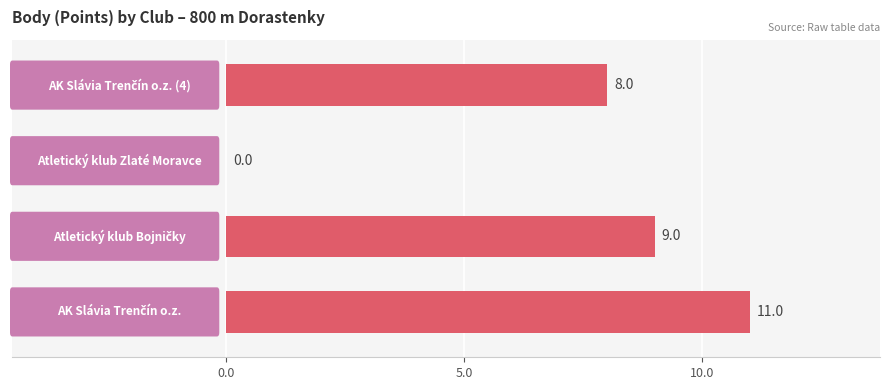

What is the sum of all values?

28